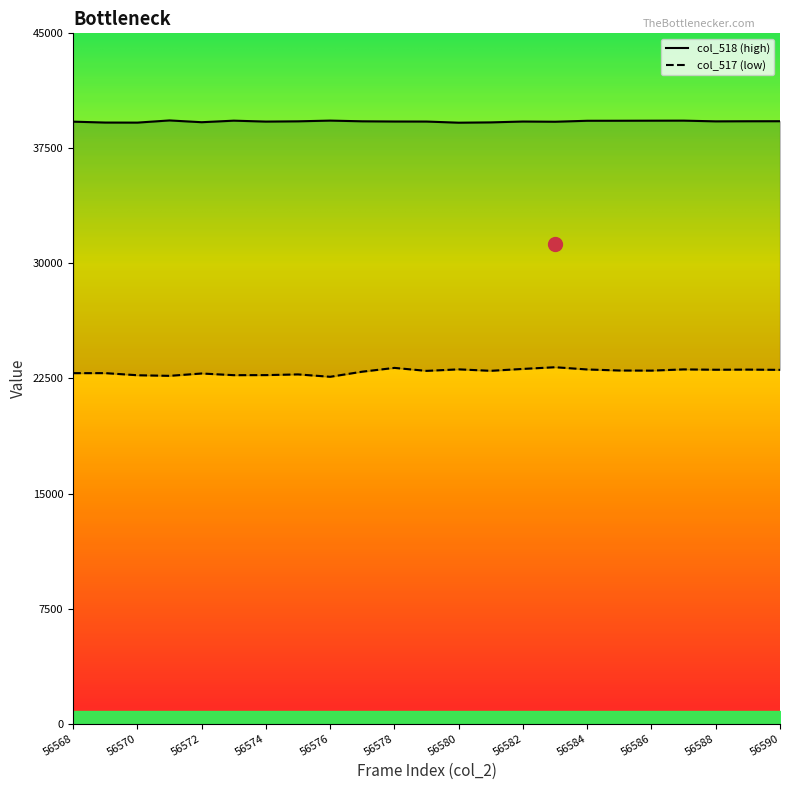

List the series in order of their peak value, lowest first.

col_517, col_518